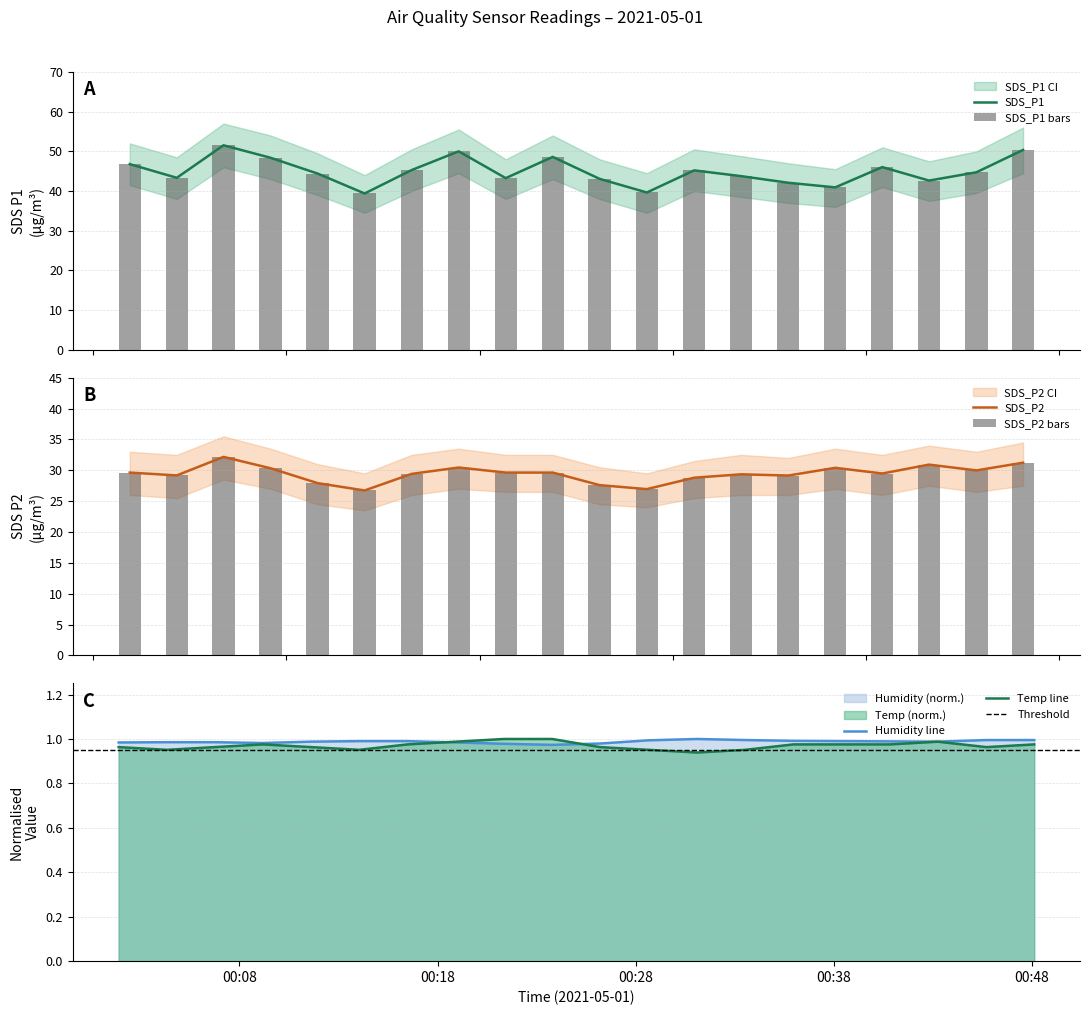

The value of Temp at 2021/05/01 00:21:21 is 0.4. True or false?

False